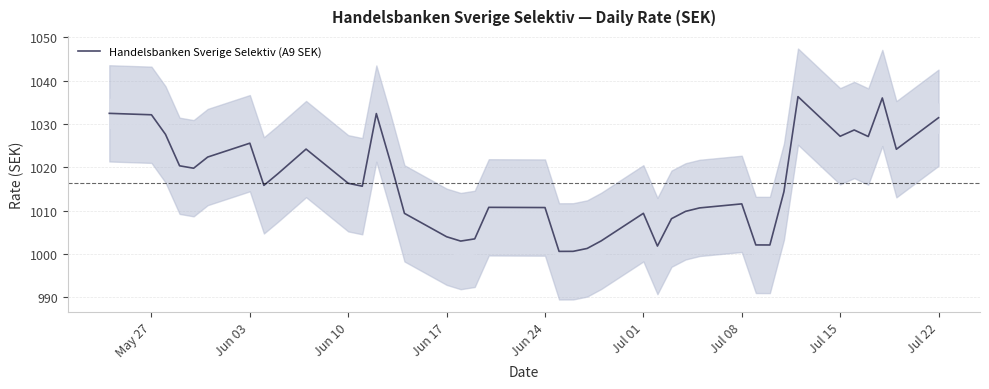

What is the sum of all values?

40651.9